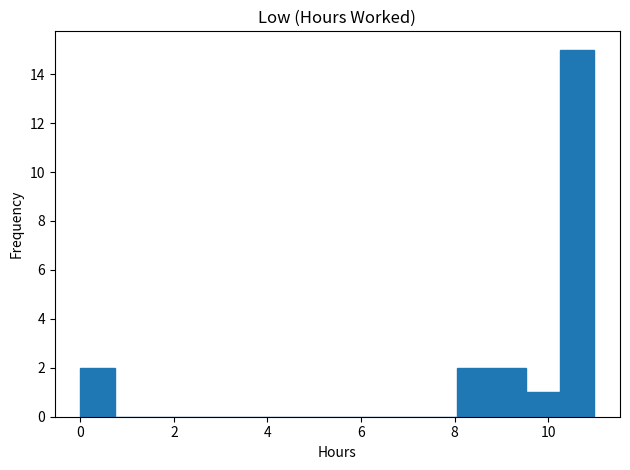

Around what value on the x-axis is the tallest bar? Give the approximate position of its centre, as read against the axis.

10.6